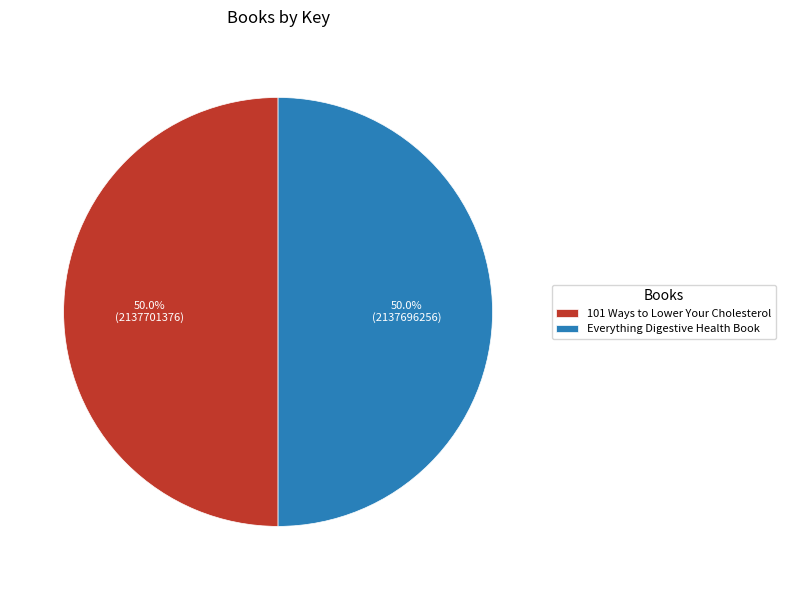

Is it true that 101 Ways to Lower Your Cholesterol is 56% of the pie?

False